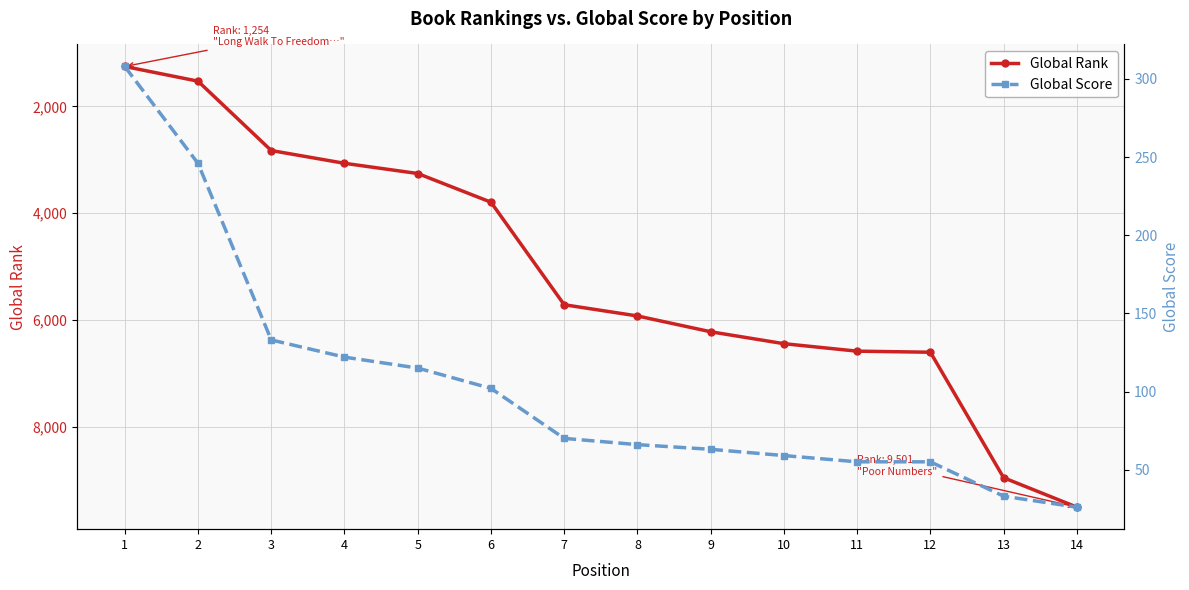

What is the difference between the maximum and minimum values in the Global Rank series?

8247